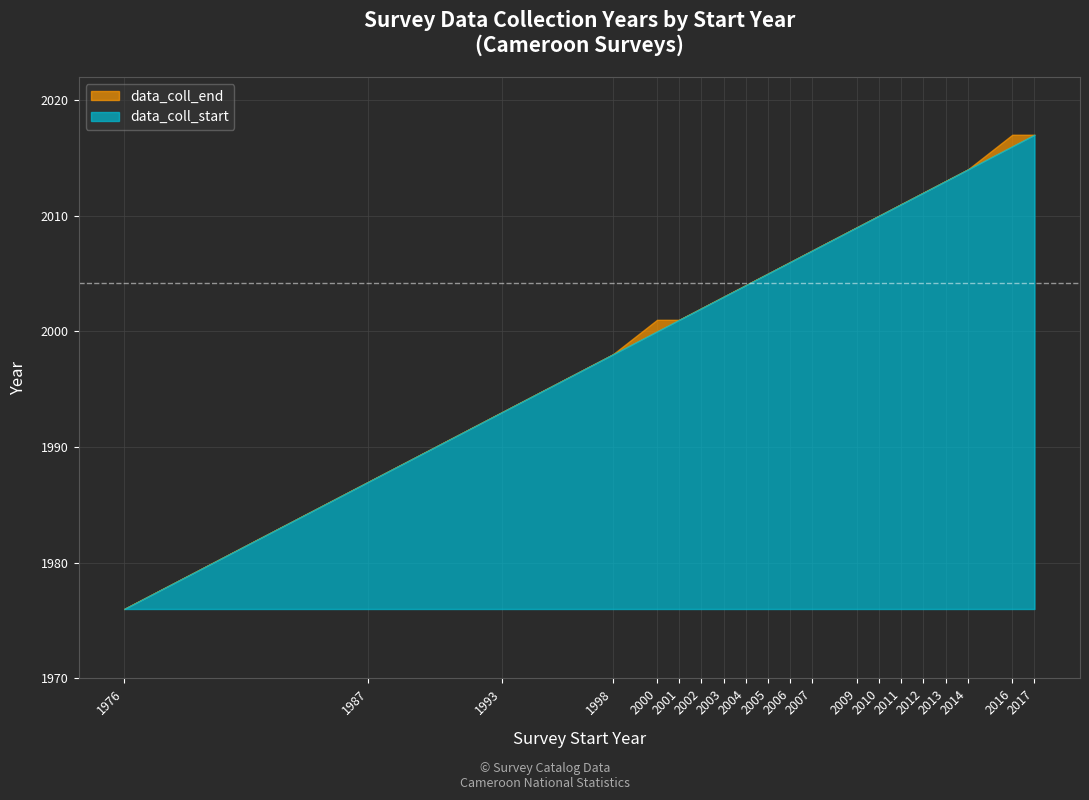

True or false: data_coll_end and data_coll_start intersect in this chart.

False